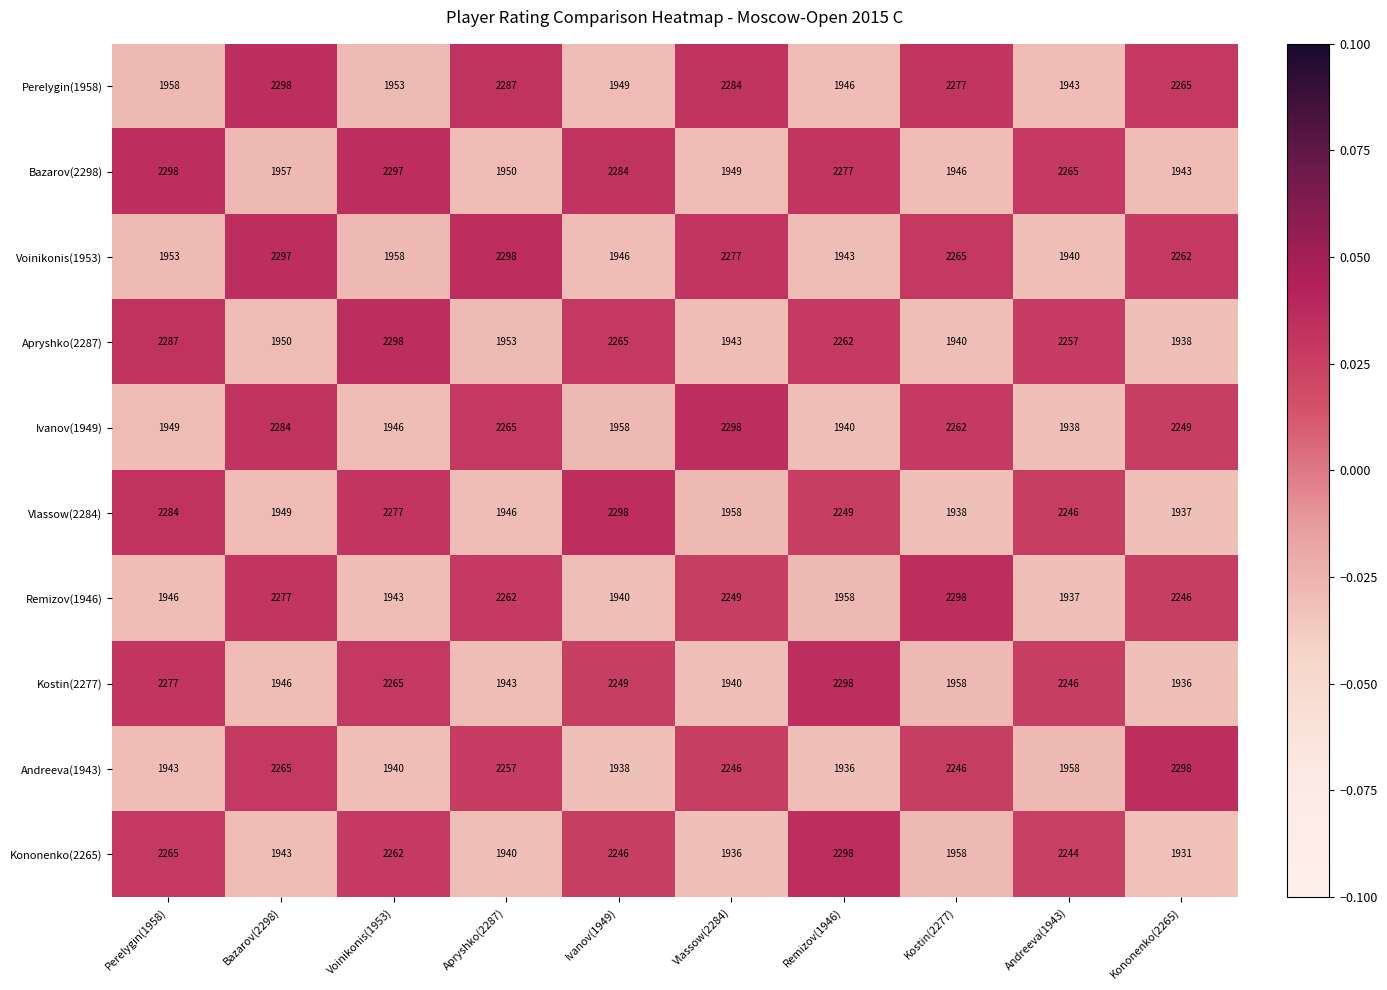

At how many categories does at least one series exceed 2198?

10